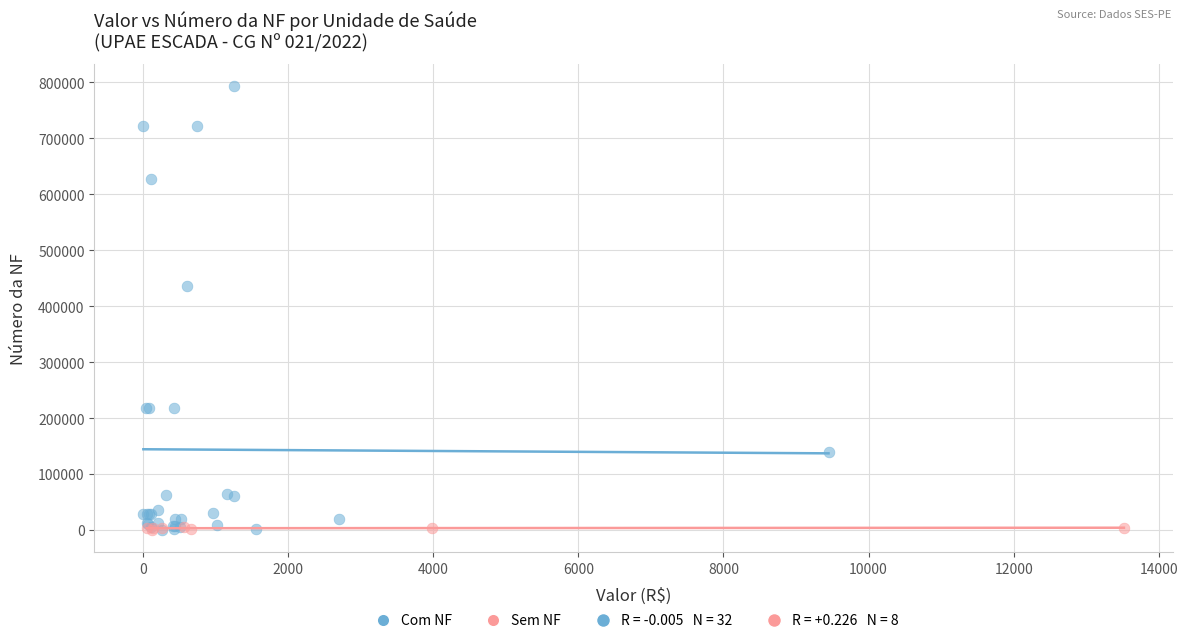

Which series has the largest Y range (max minus min)?

Com NF